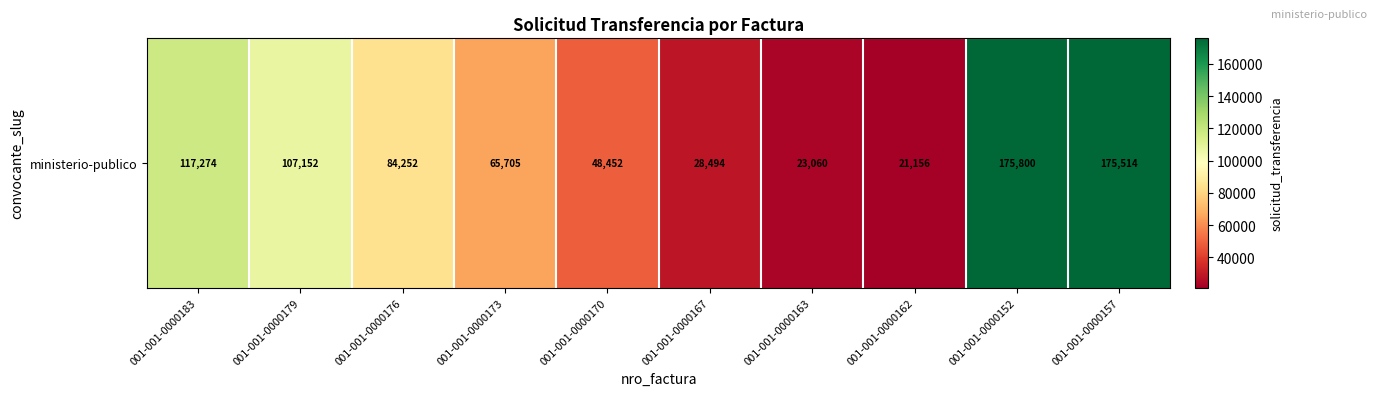

What is the difference between the second highest and second lowest values?

152454